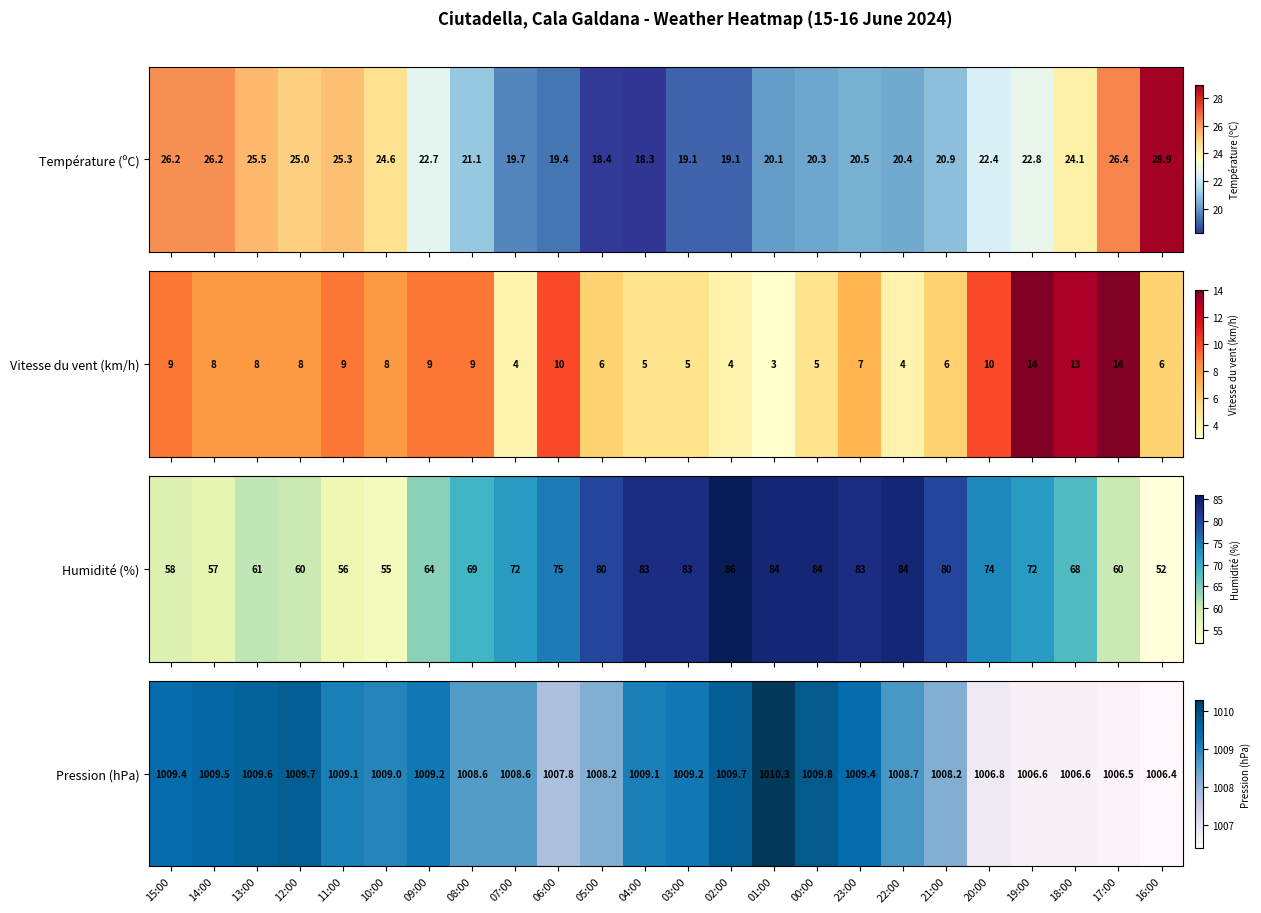

List the labels in order of value, smallest first.

16:00, 17:00, 19:00, 18:00, 20:00, 06:00, 05:00, 21:00, 08:00, 07:00, 22:00, 10:00, 11:00, 04:00, 09:00, 03:00, 15:00, 23:00, 14:00, 13:00, 12:00, 02:00, 00:00, 01:00